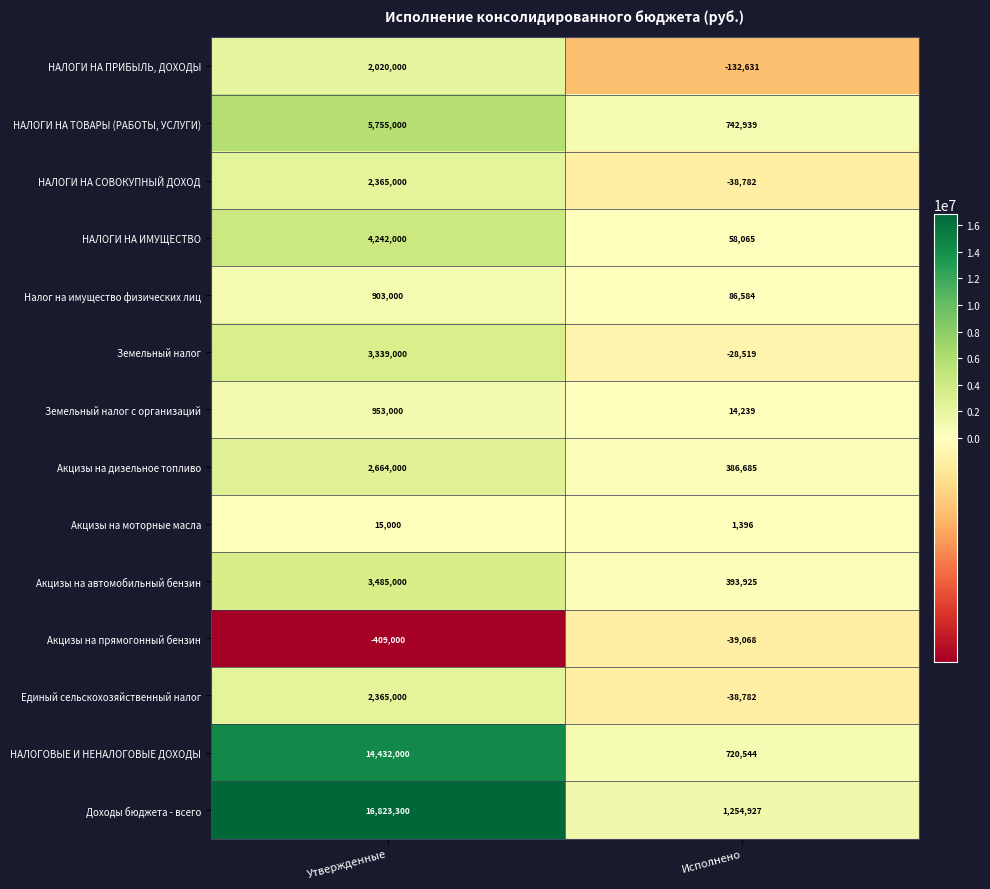

Is it true that НАЛОГИ НА СОВОКУПНЫЙ ДОХОД equals 3856764 at Утвержденные?

False